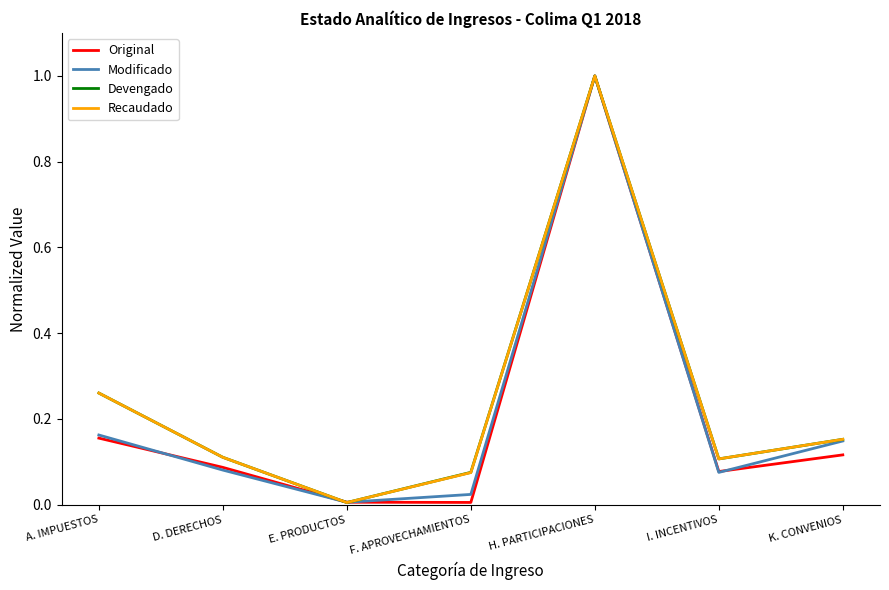

Which series changed the most between A. IMPUESTOS and I. INCENTIVOS?

Devengado